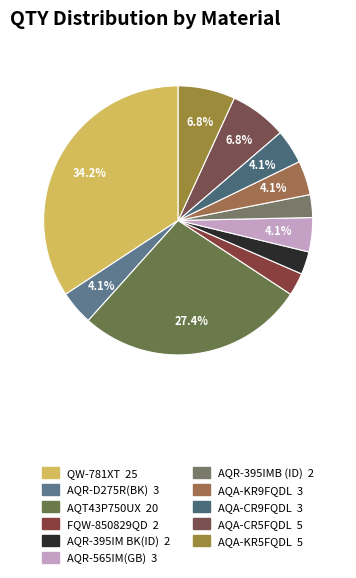

Is there any slice that represents more than half of the pie?

No